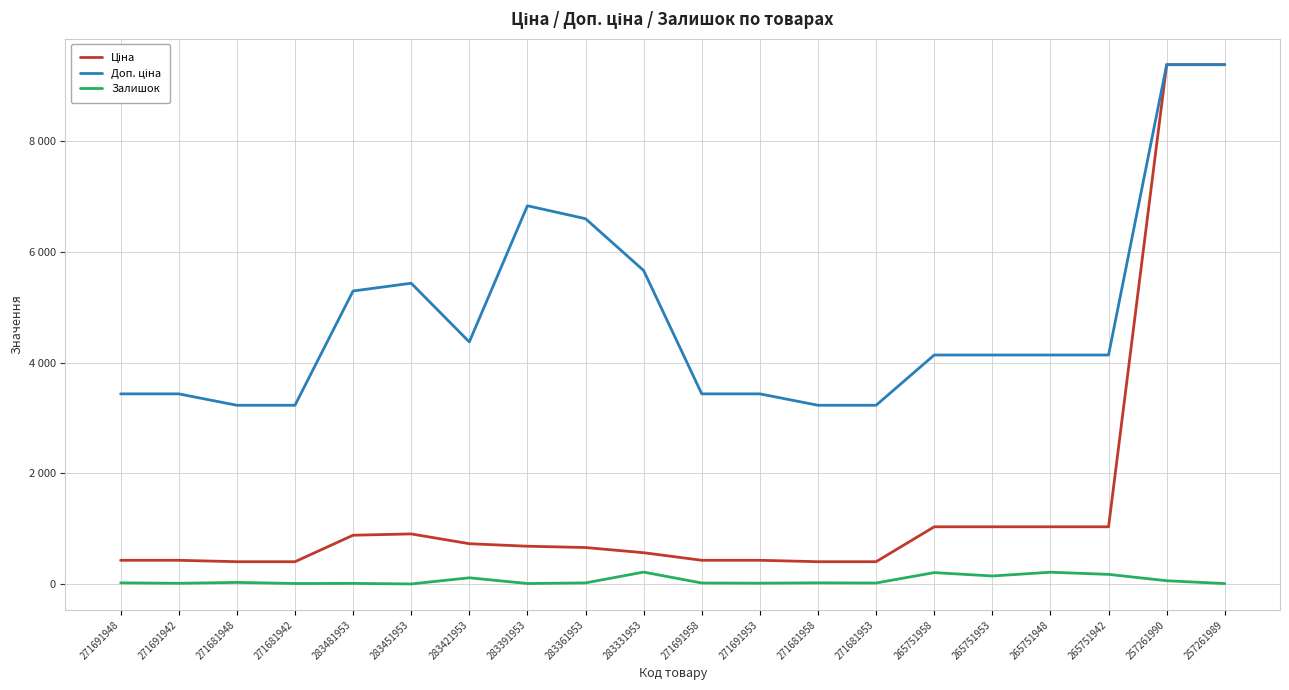

Which category has the highest value across all series?

257261990